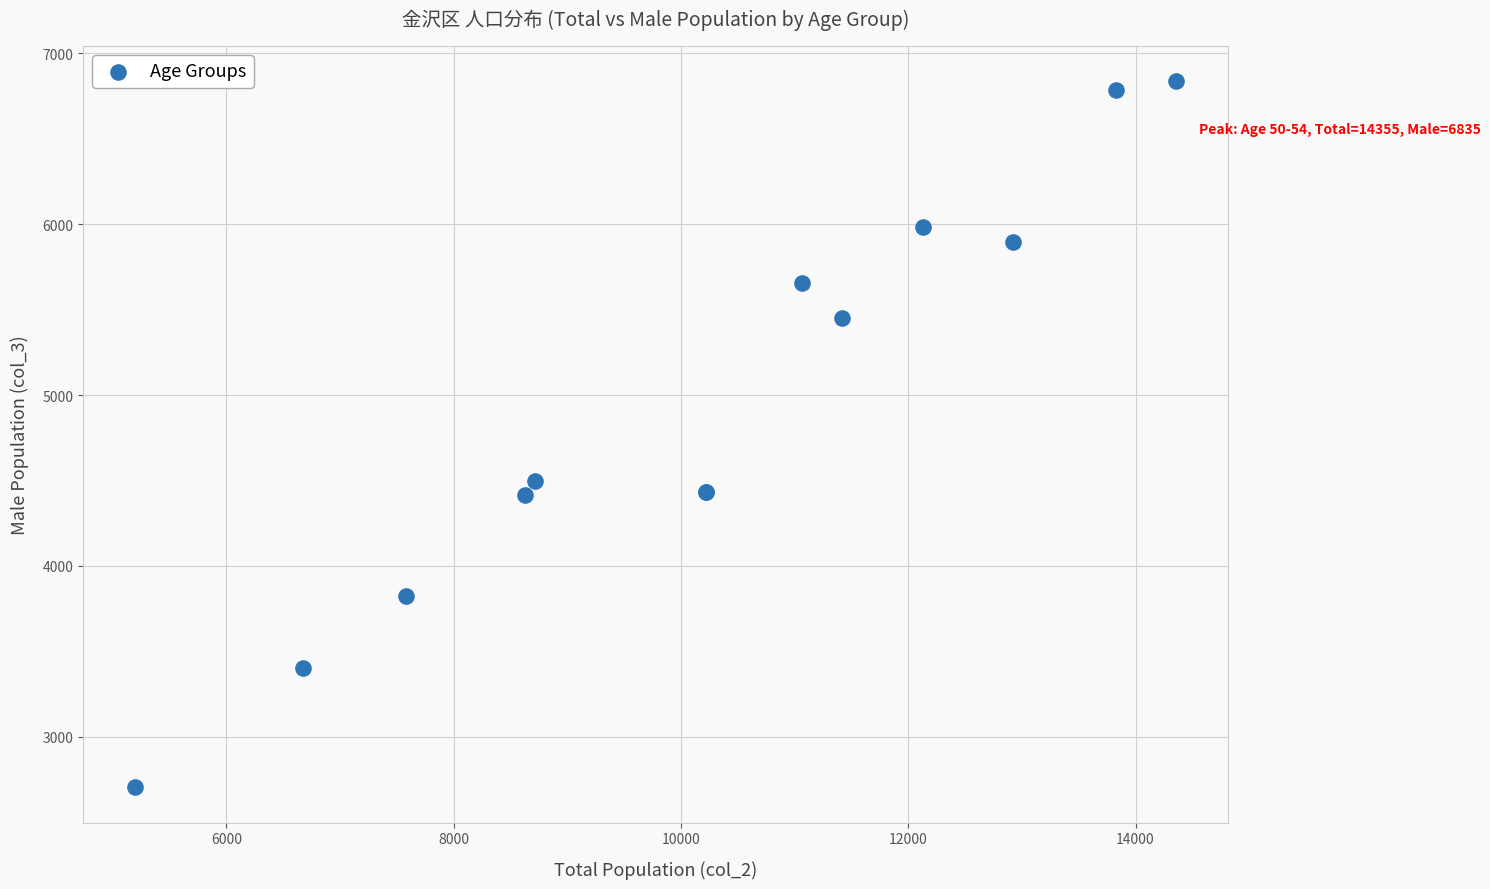

What Y value in the scatter plot is closest to 4769?

4496